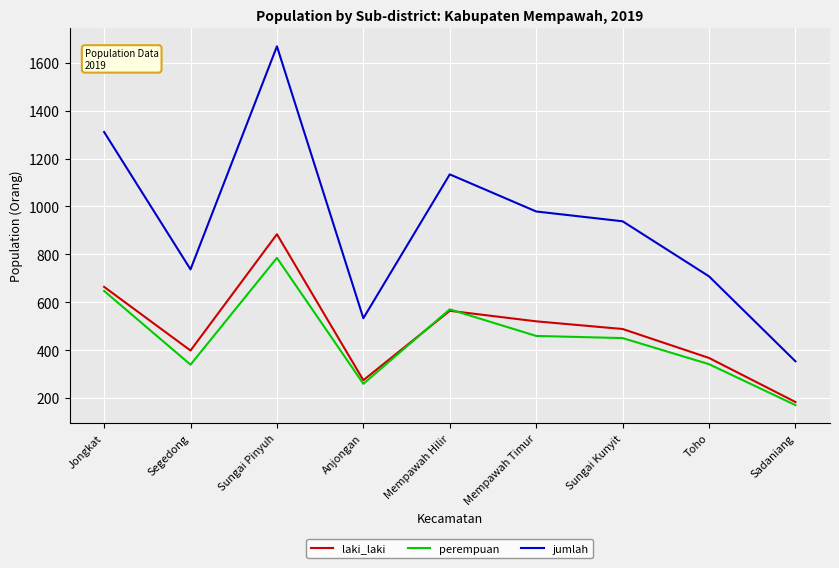

The perempuan series shows 301 at Sadaniang. True or false?

False